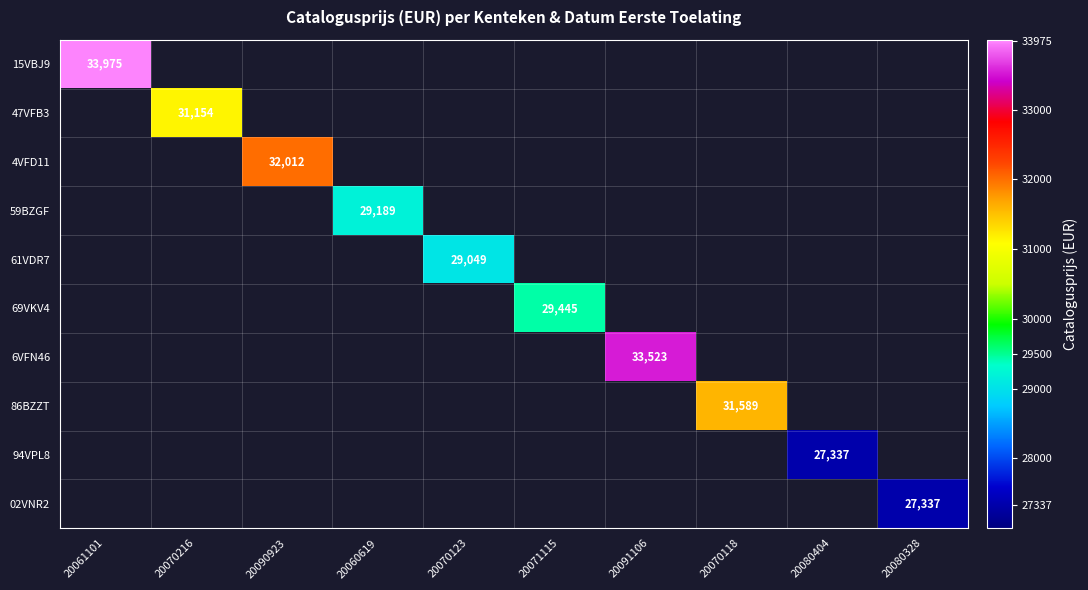

What is the minimum value shown in the chart?

27337.0